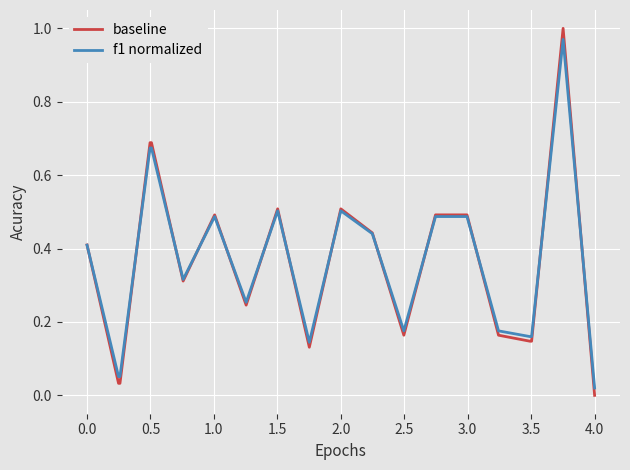

Which series has the largest range (max minus min)?

baseline